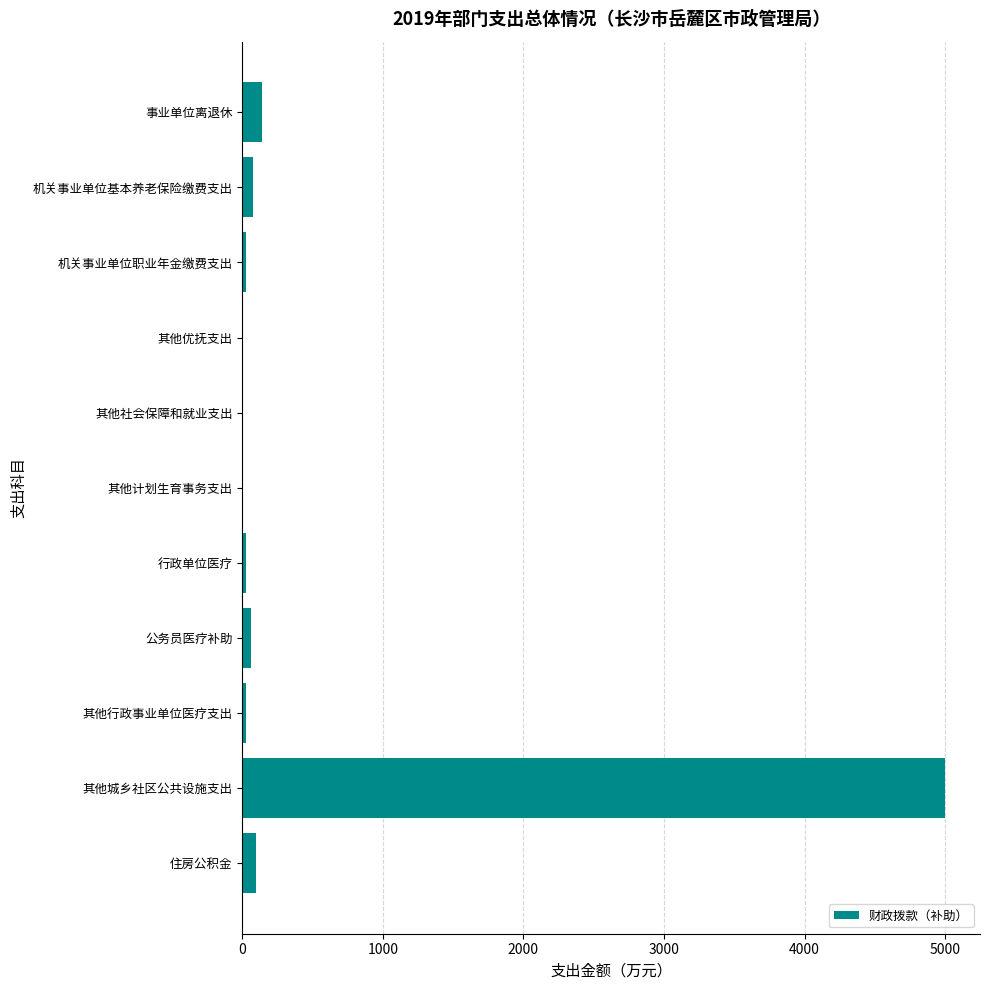

What is the sum of all values?

5470.2